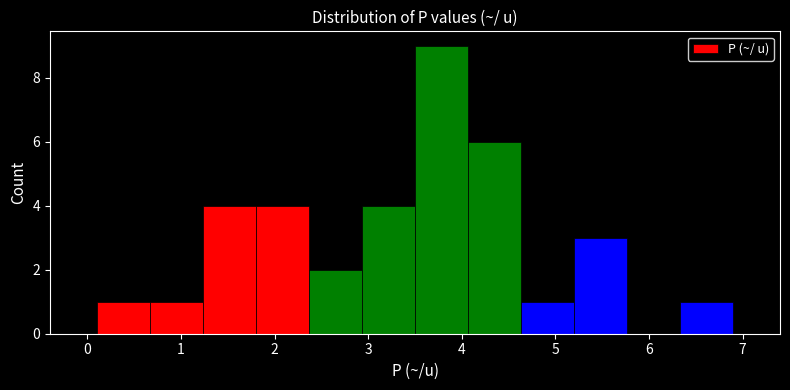

What is the height of the bar covering 4.6 to 5.2 on the x-axis? Neither the bar edges nor the heights are printed on the chart, so give them approximately, as read against the axes.

1